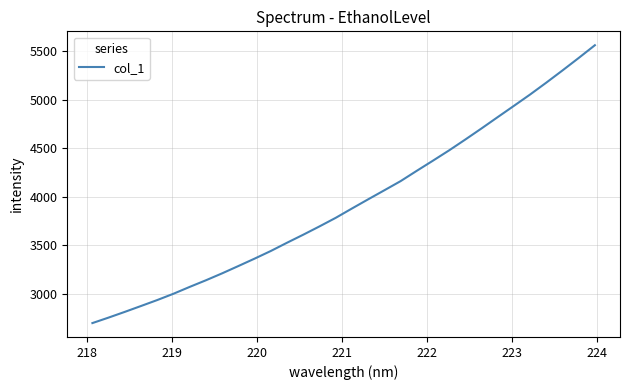

What is the maximum value shown in the chart?

5563.4